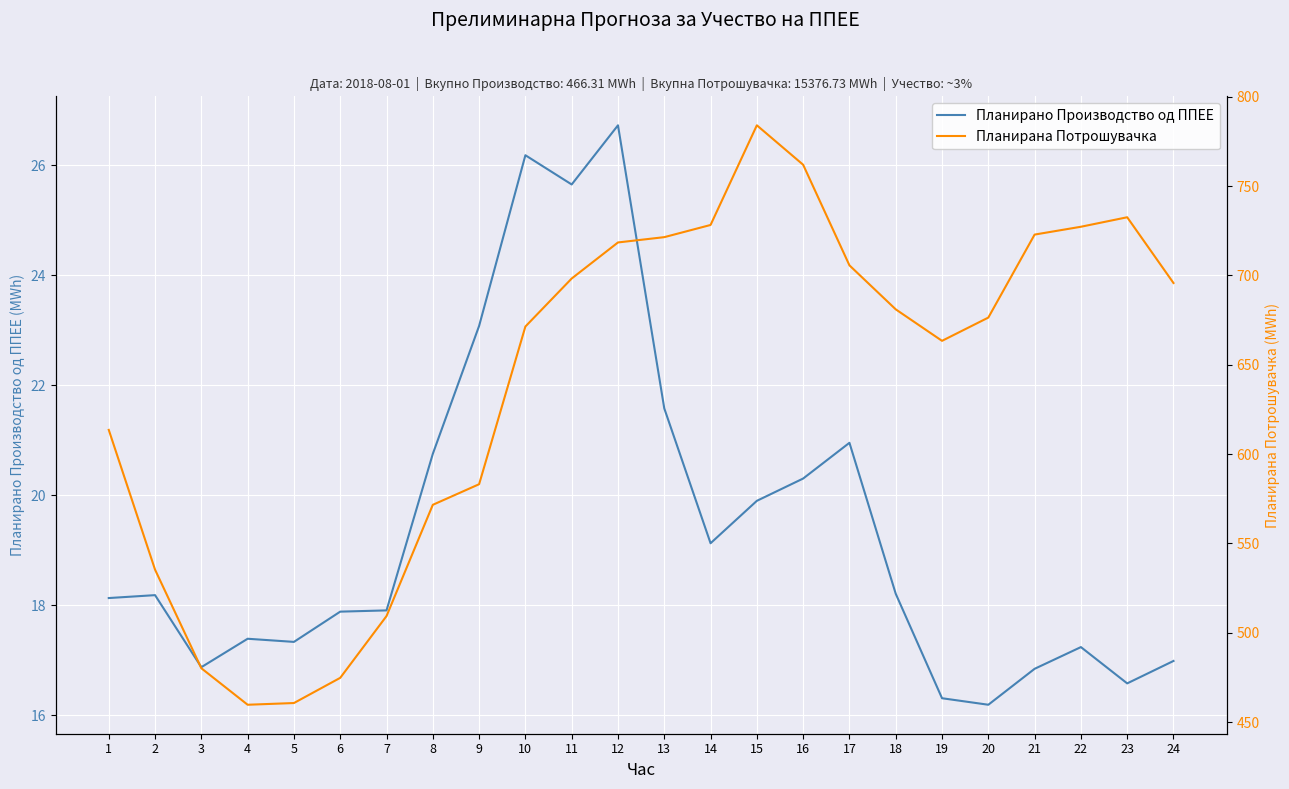

How many lines are shown in the chart?

2